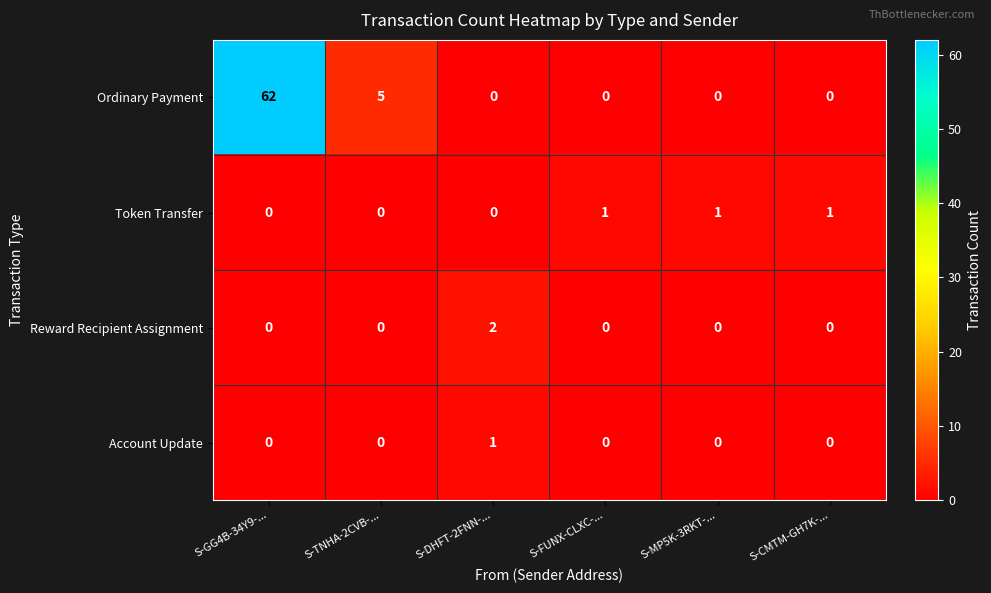

How many Account Update values are between 0 and 1?

6